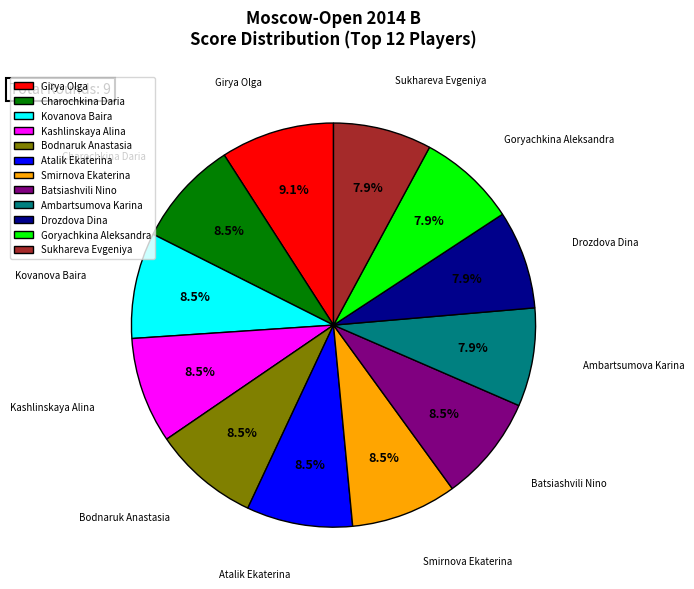

To the nearest percent, what is the combined percentage of Charochkina Daria and Ambartsumova Karina?

16%